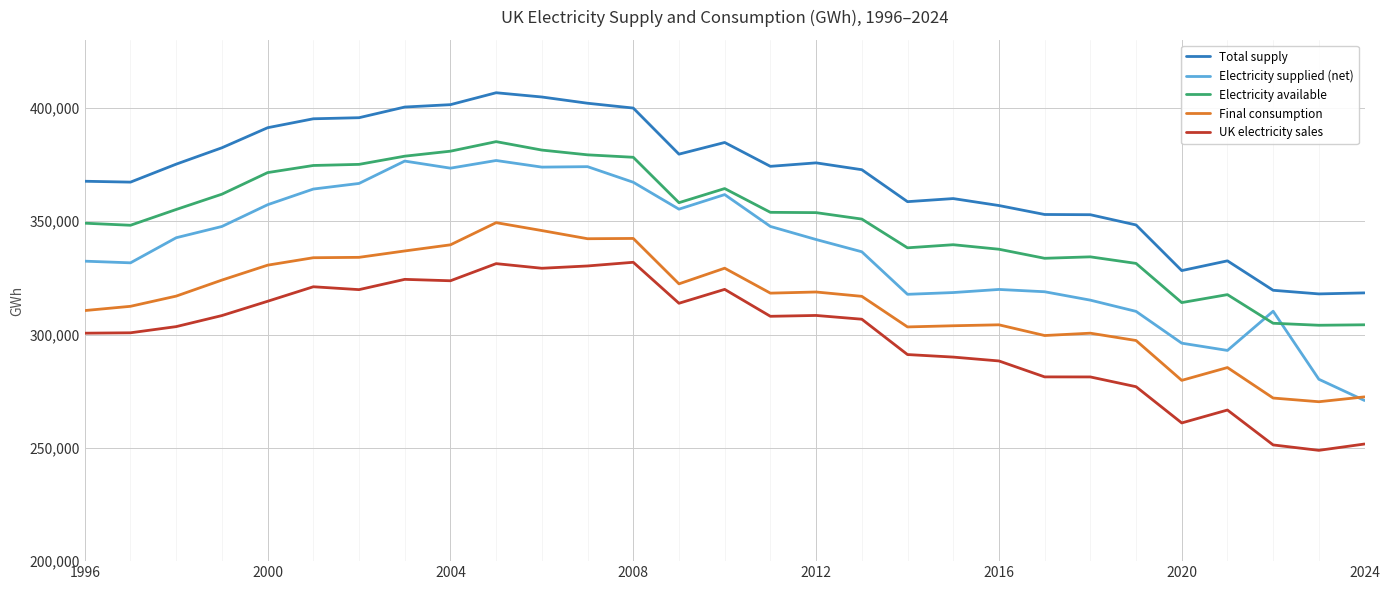

What is the minimum value shown in the chart?

248886.1